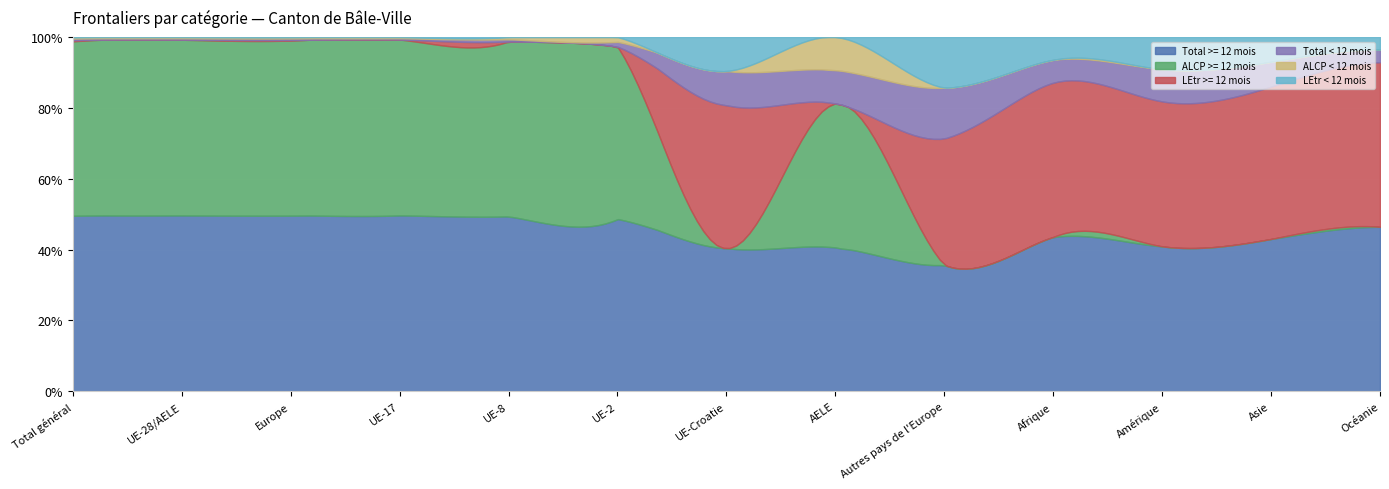

Which series has the largest total across all categories?

Total >= 12 mois